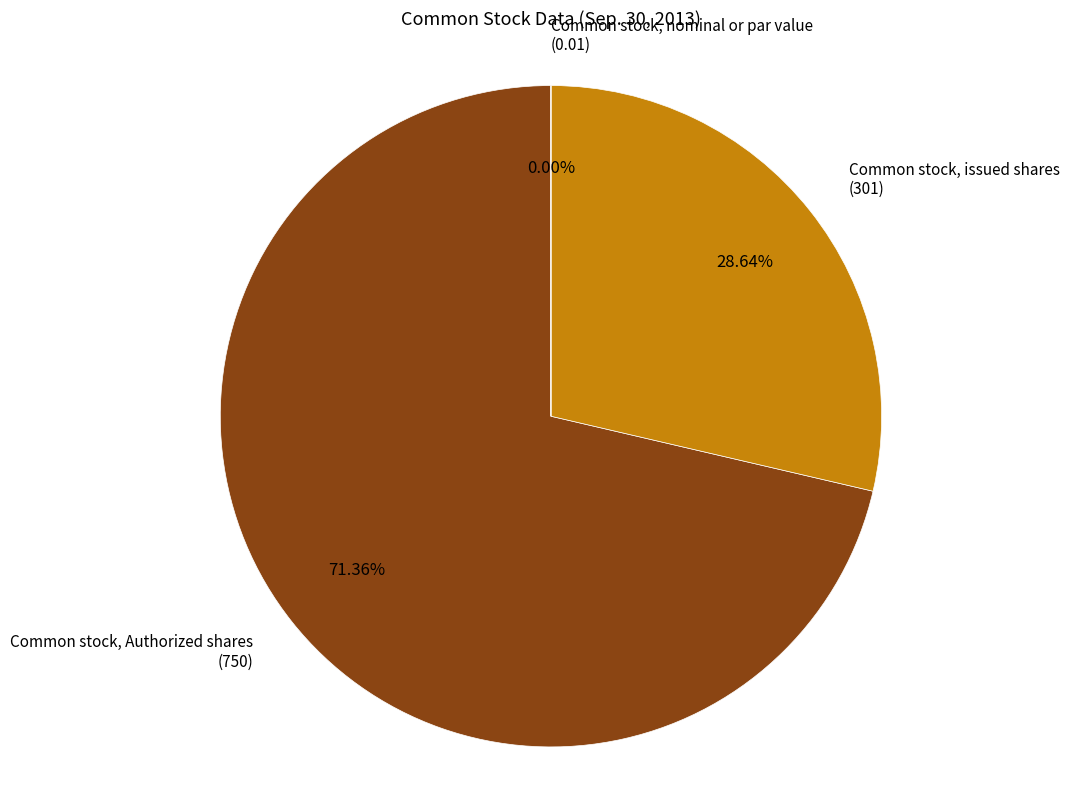

Is there a majority slice in this chart?

Yes